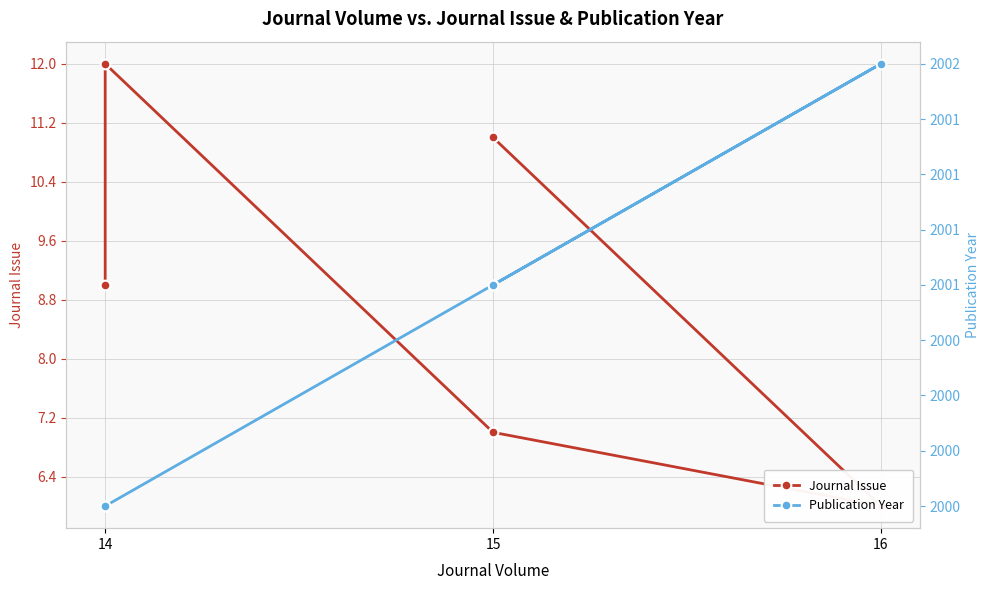

What is the sum of the Journal Issue values at 15 and 14?

23